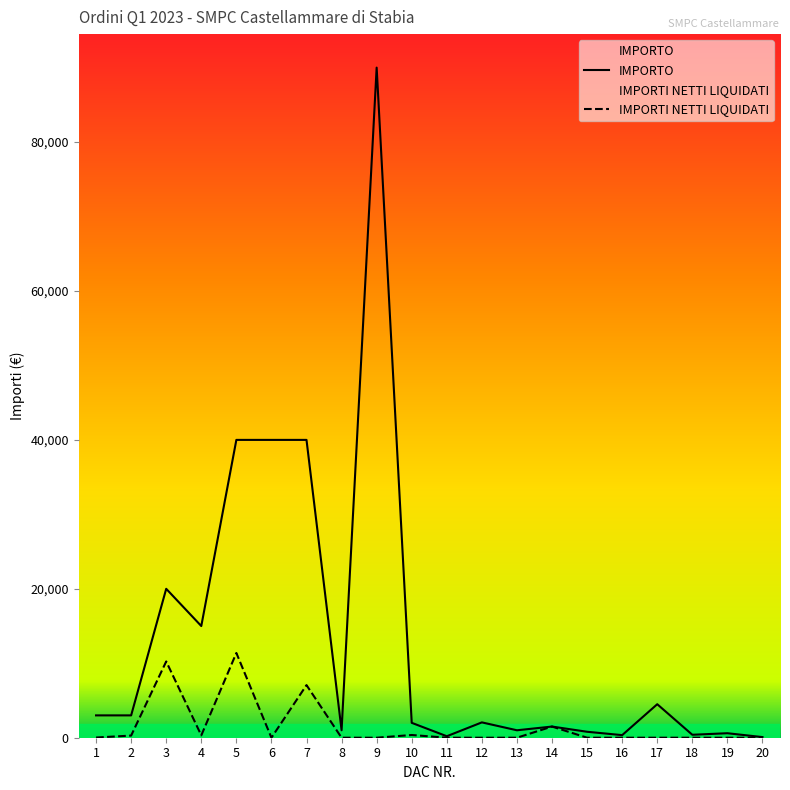

Which series changed the most between 2 and 18?

IMPORTO